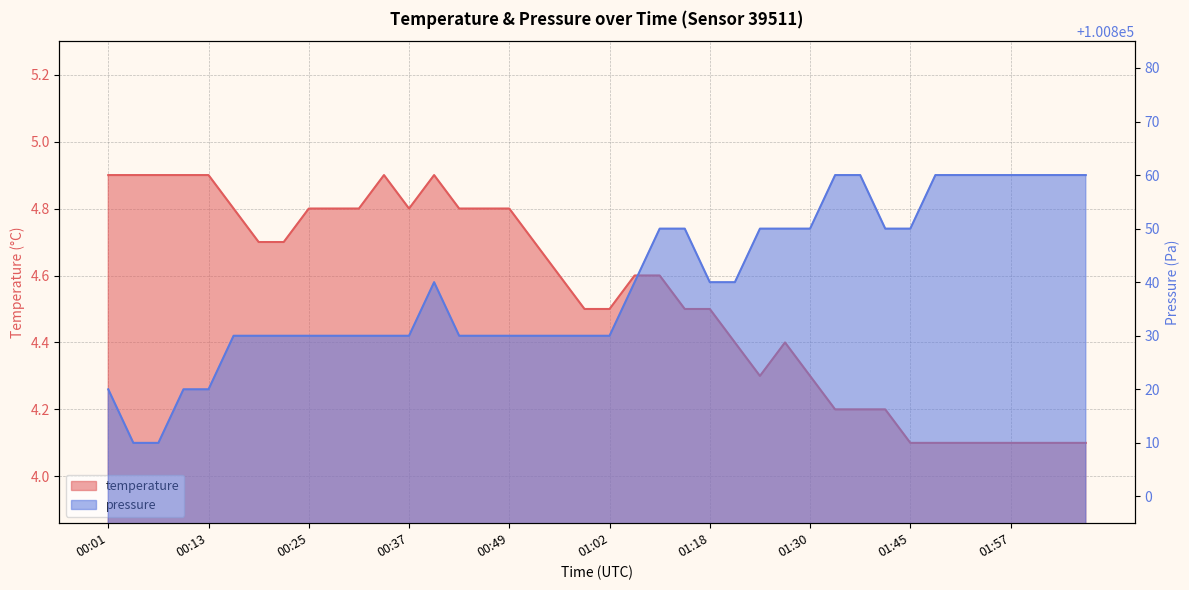

How many distinct data groups are displayed?

2